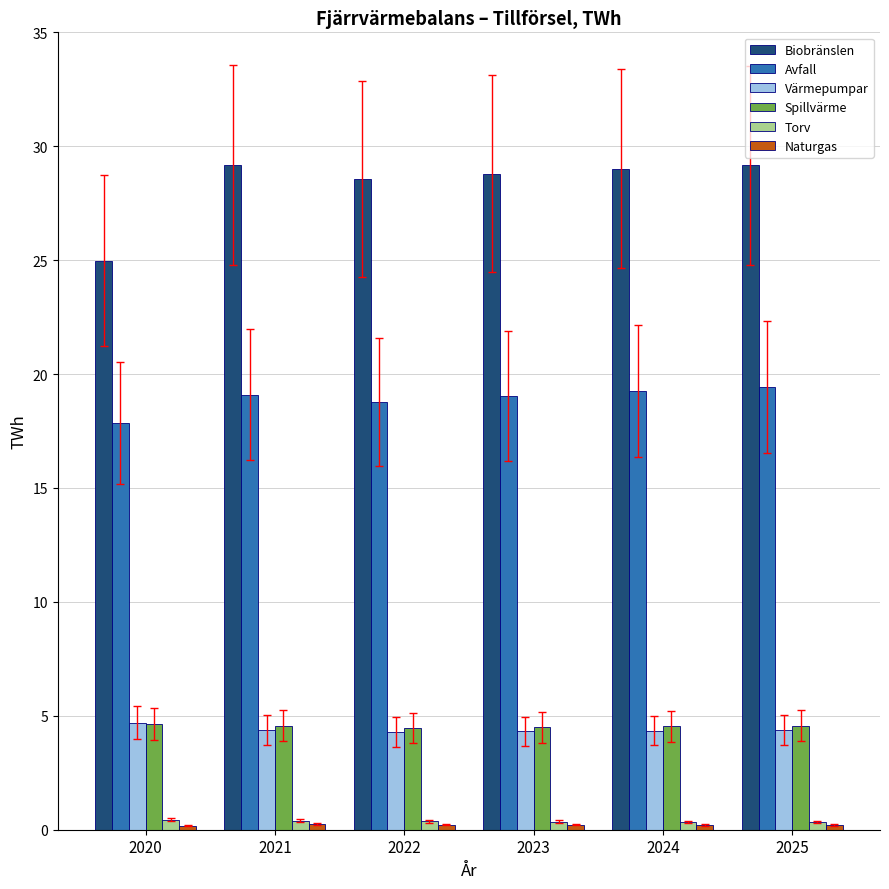

What is the maximum value shown in the chart?

29.2